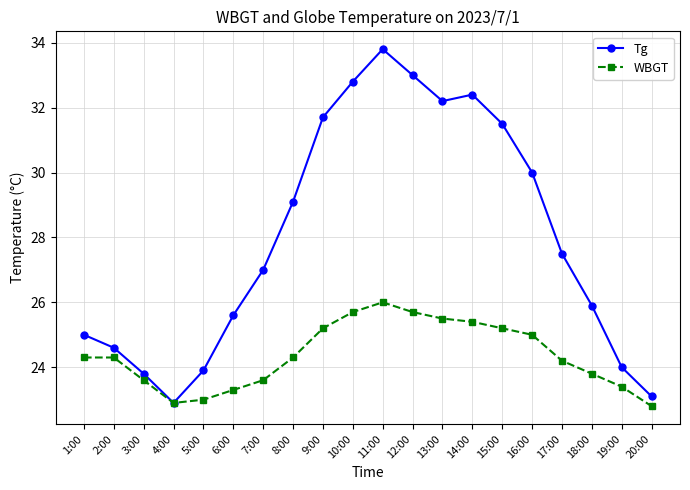

How many lines are shown in the chart?

2